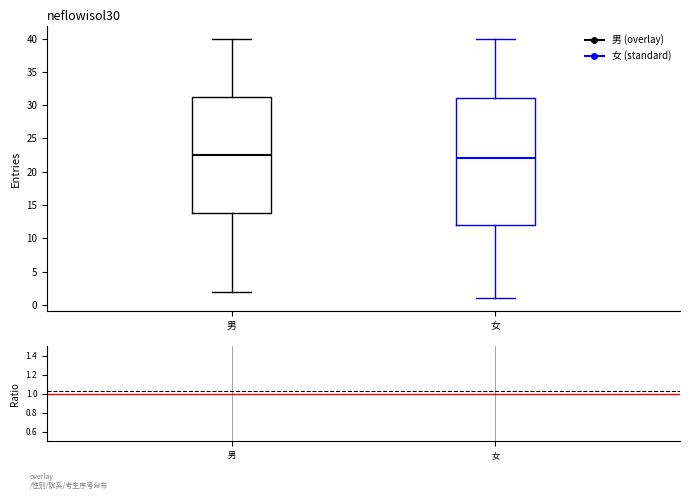

Which box has the highest median line?

男